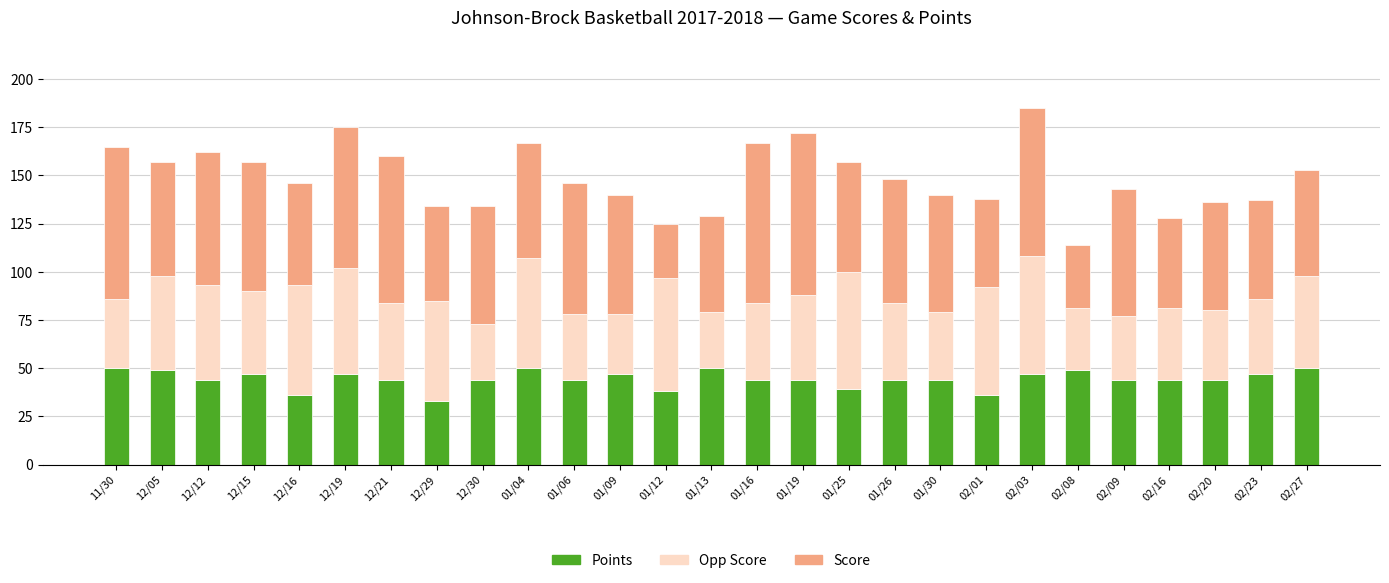

What is the sum of all Points values?

1199